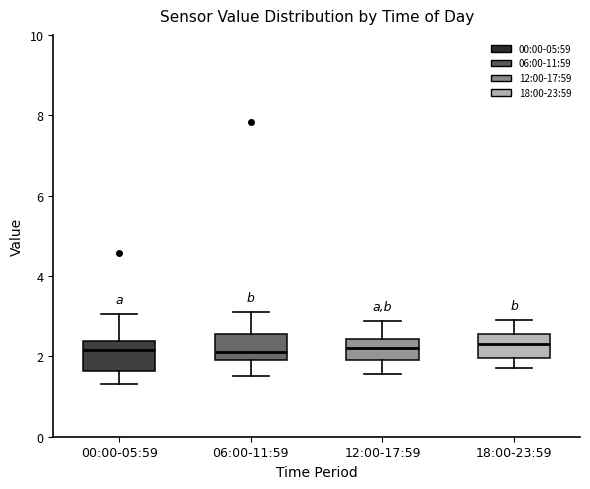

Reading left to right, read every box against the y-axis: the position of its median line, the range the box covers, and the ends of its whiskers. The values are not printed on the chart, so give them approximately, as read against the axis.

00:00-05:59: median 2.2, box 1.6 to 2.4, whiskers 1.4 to 3.0
06:00-11:59: median 2.2, box 2.0 to 2.6, whiskers 1.6 to 3.2
12:00-17:59: median 2.2, box 2.0 to 2.4, whiskers 1.6 to 2.8
18:00-23:59: median 2.4, box 2.0 to 2.6, whiskers 1.8 to 3.0